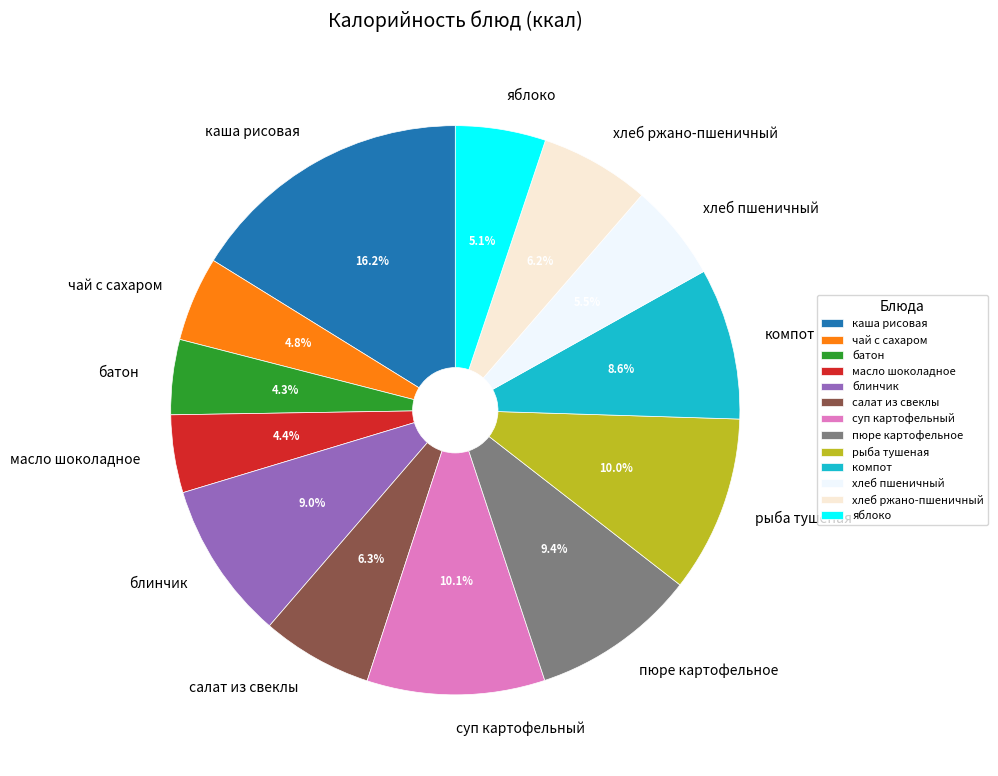

How many slices are in this pie chart?

13